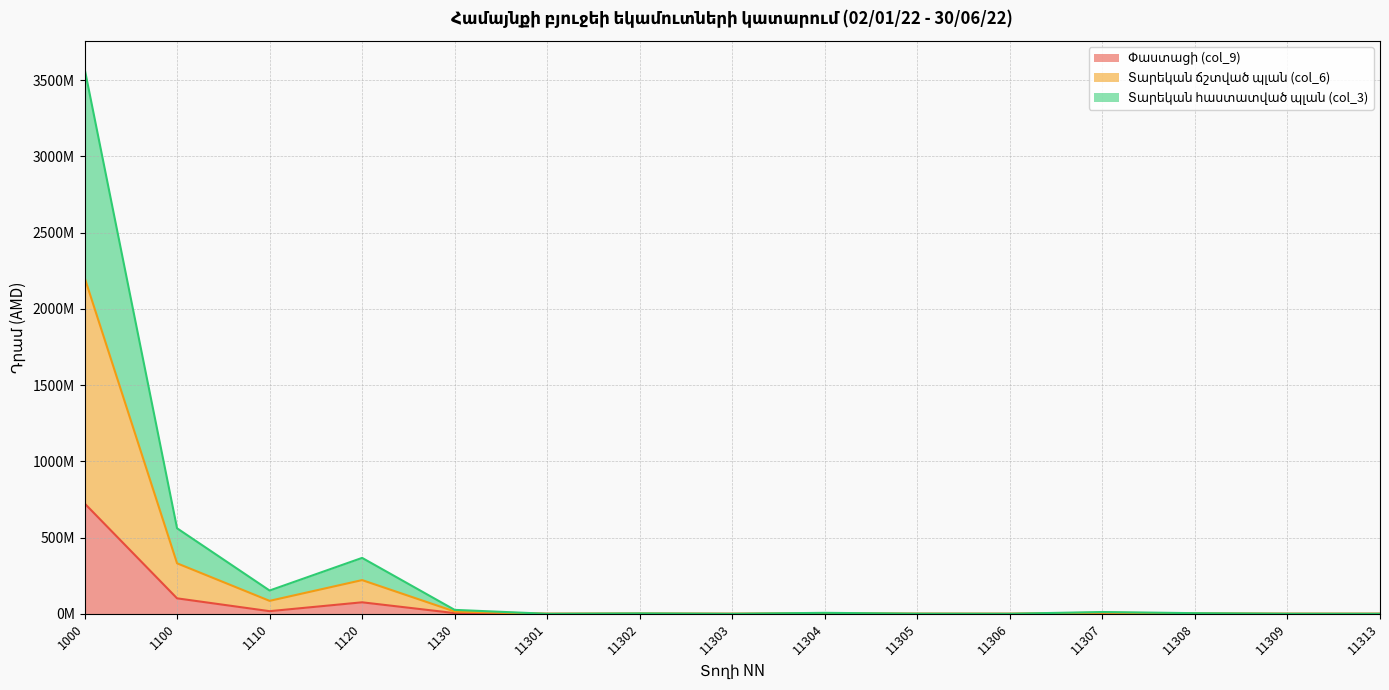

Does the chart have visible grid lines?

Yes